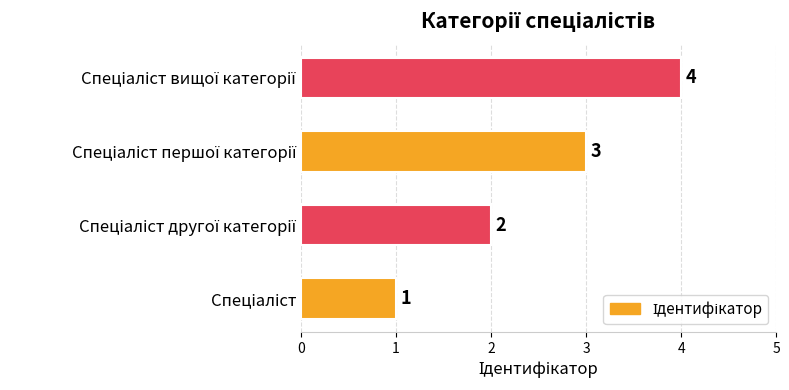

How many data points does each series have?

4